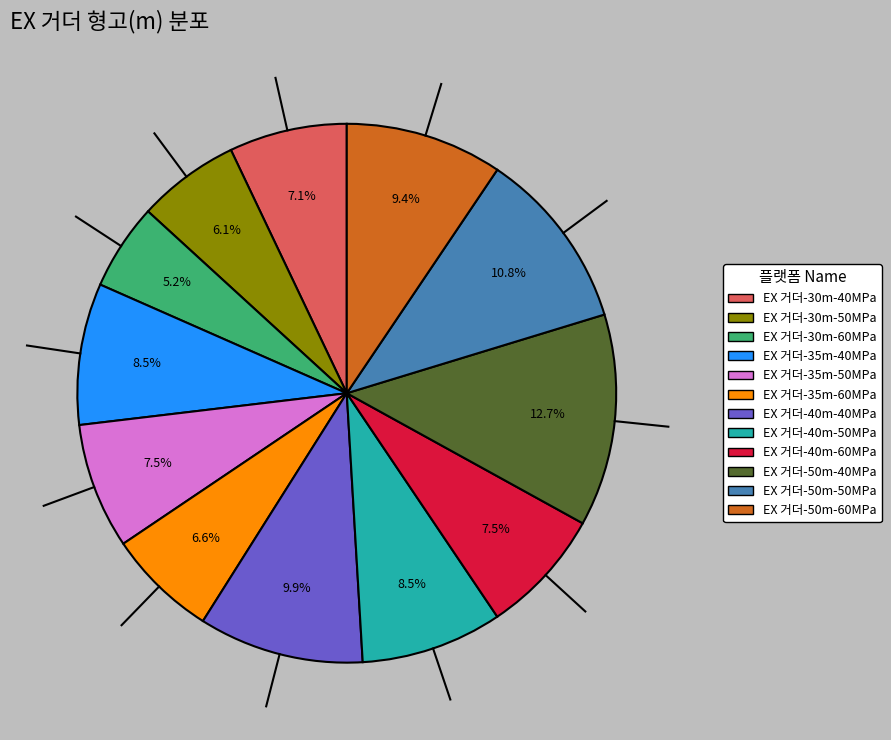

How much of the chart is everything except EX 거더-40m-50MPa?

91.5%